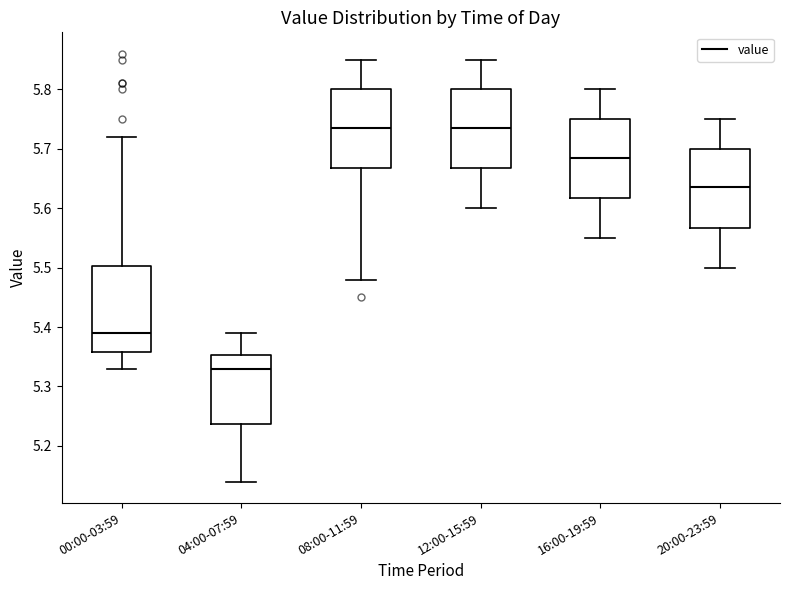

Which box's median line is the lowest?

04:00-07:59